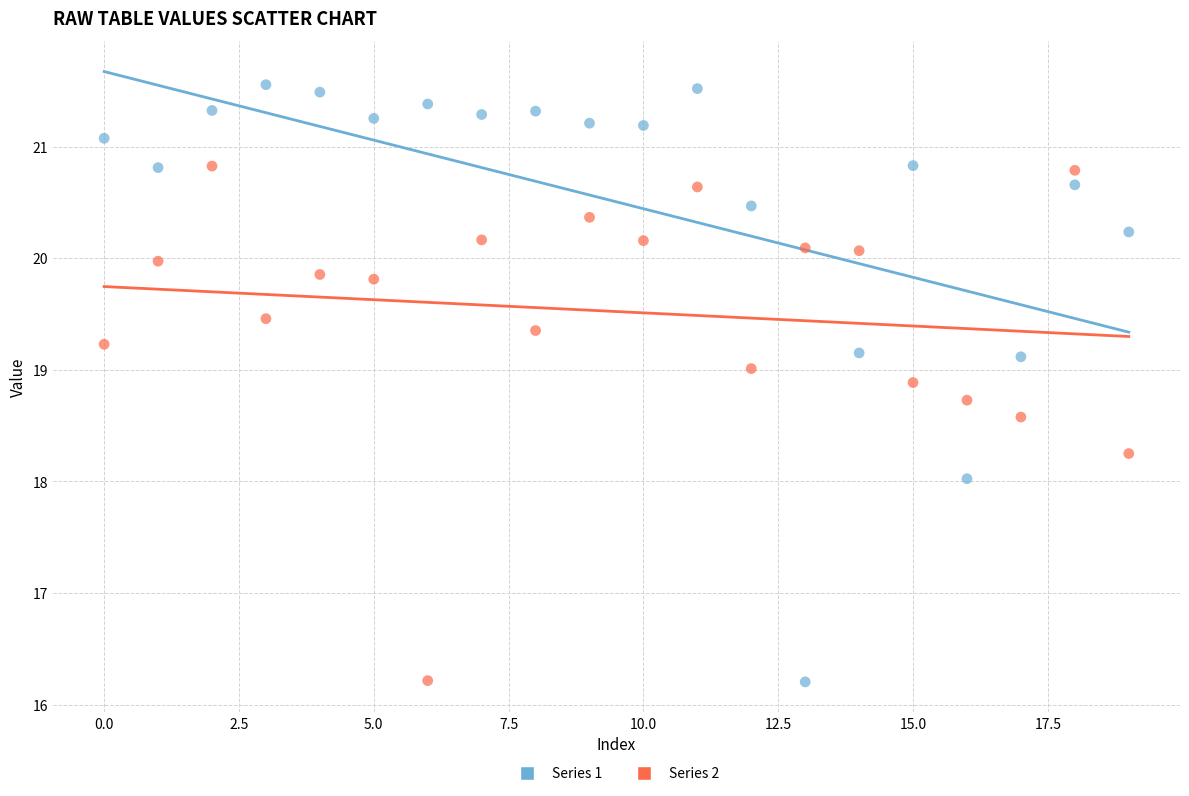

Which series reaches the maximum Y coordinate?

Series 1